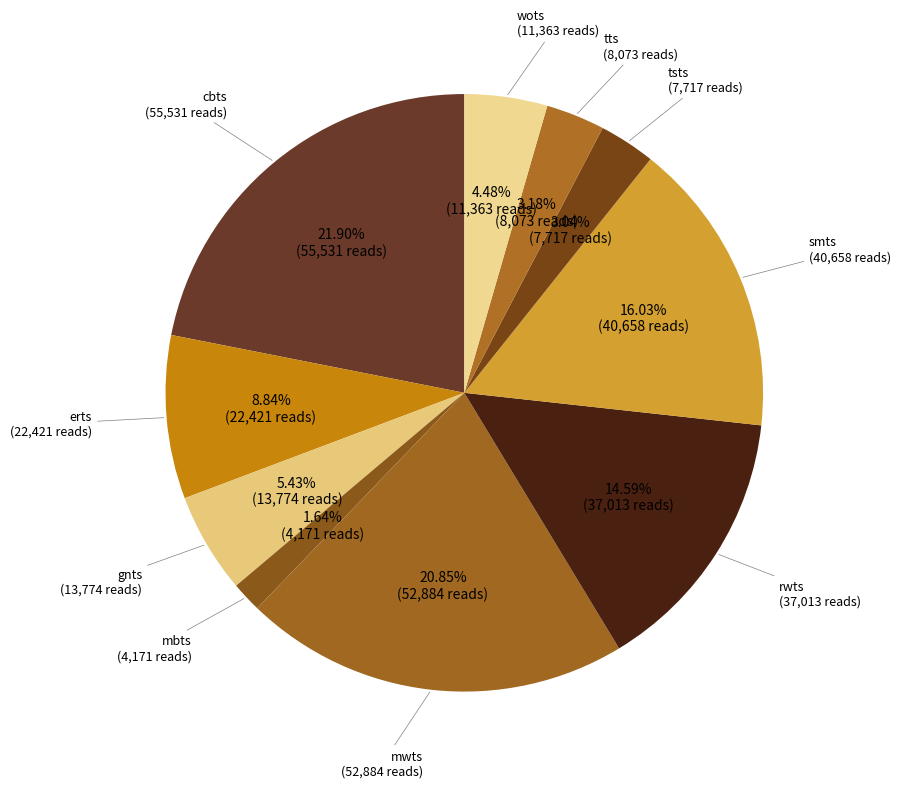

To the nearest percent, what is the difference between the largest and smallest slice percentages?

20%